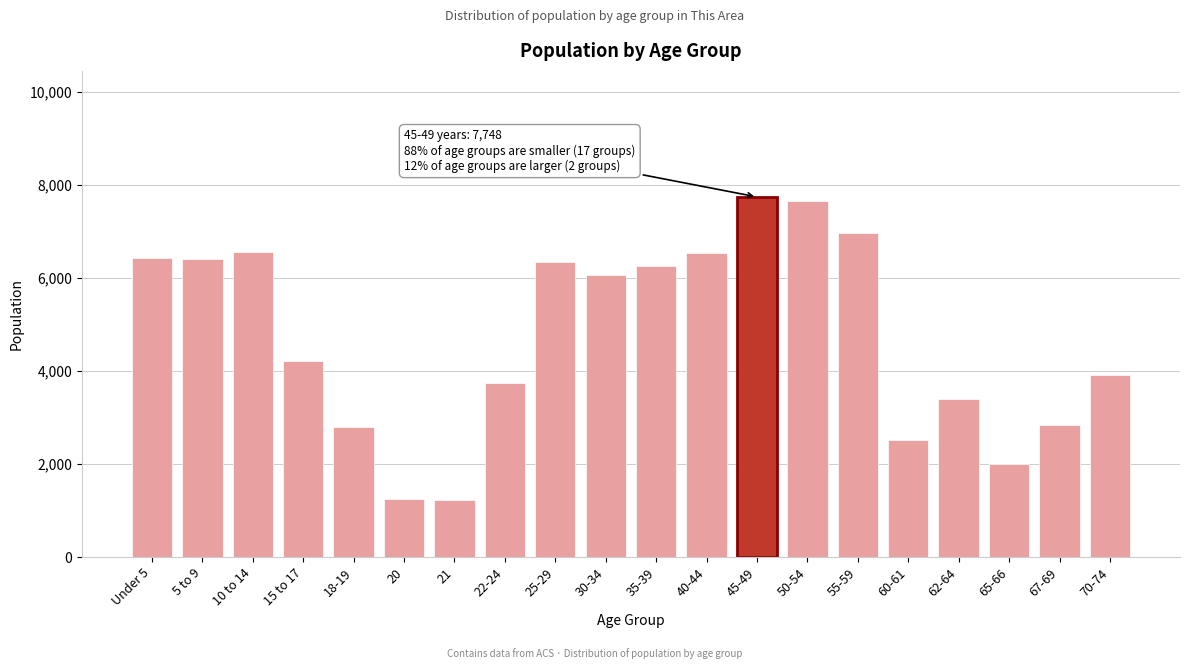

What is the ratio of the value at 30-34 to the value at 20?

4.9